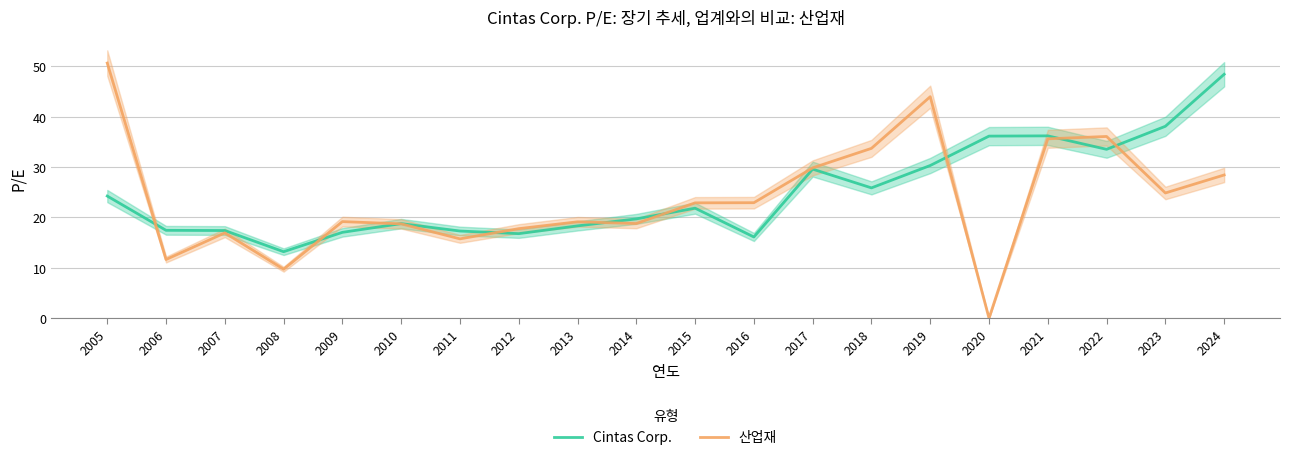

What is the maximum value shown in the chart?

50.6